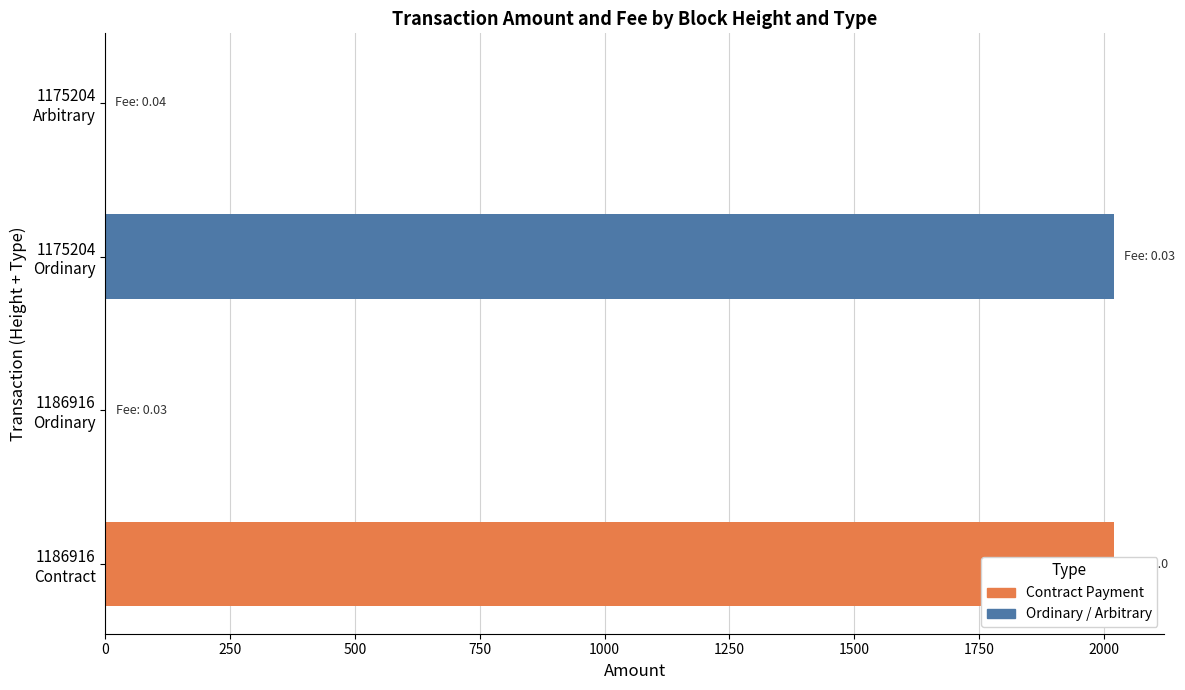

What is the average value?

1010.1